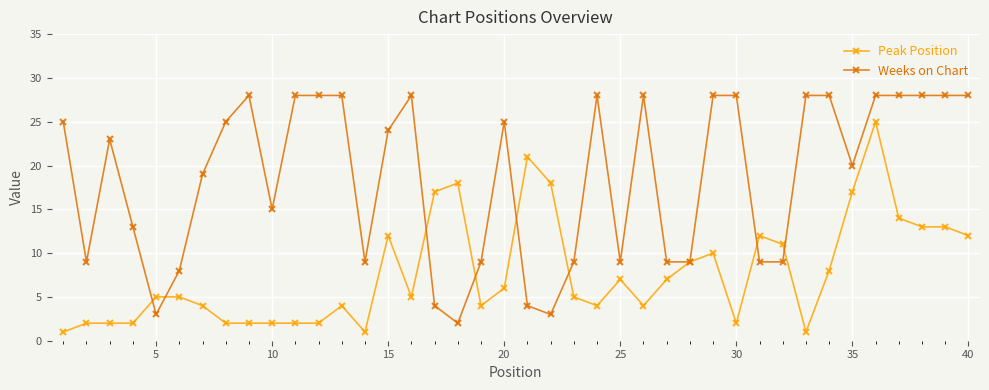

Which series has the largest total across all categories?

Weeks on Chart